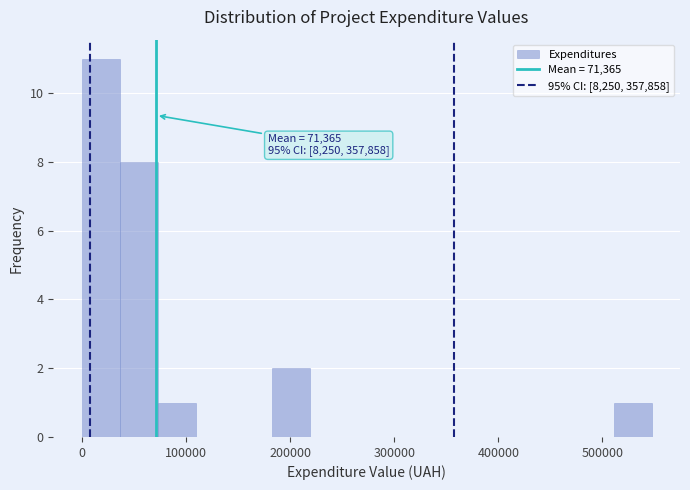

Read against the x-axis, roughly where is the centre of the tallest bar?

20000